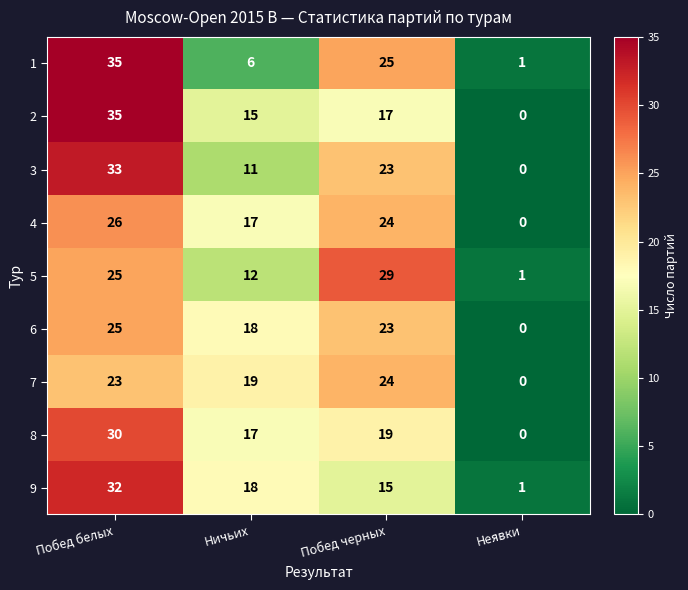

What is the difference between the maximum and minimum values in the 6 series?

25